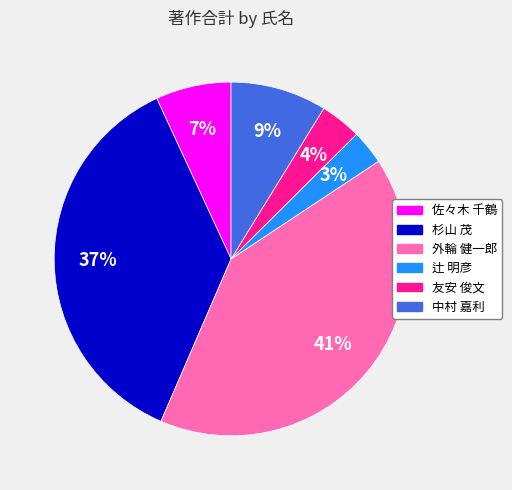

Count the number of slices in the pie.

6